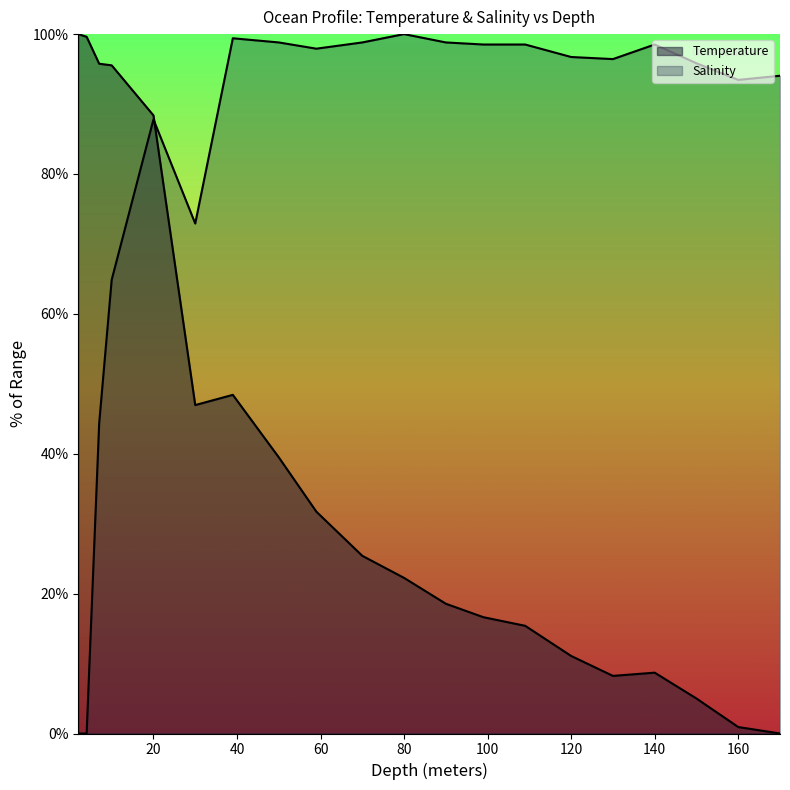

What is the label of the 18th point from the right?

7.0